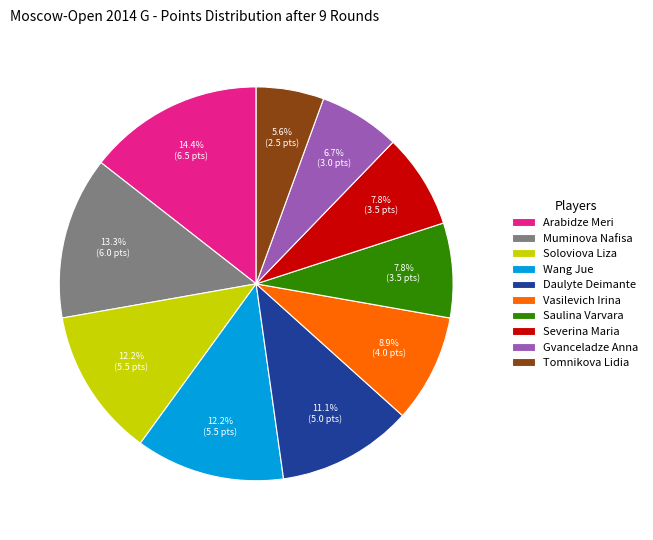

To the nearest percent, what portion does Saulina Varvara represent?

8%